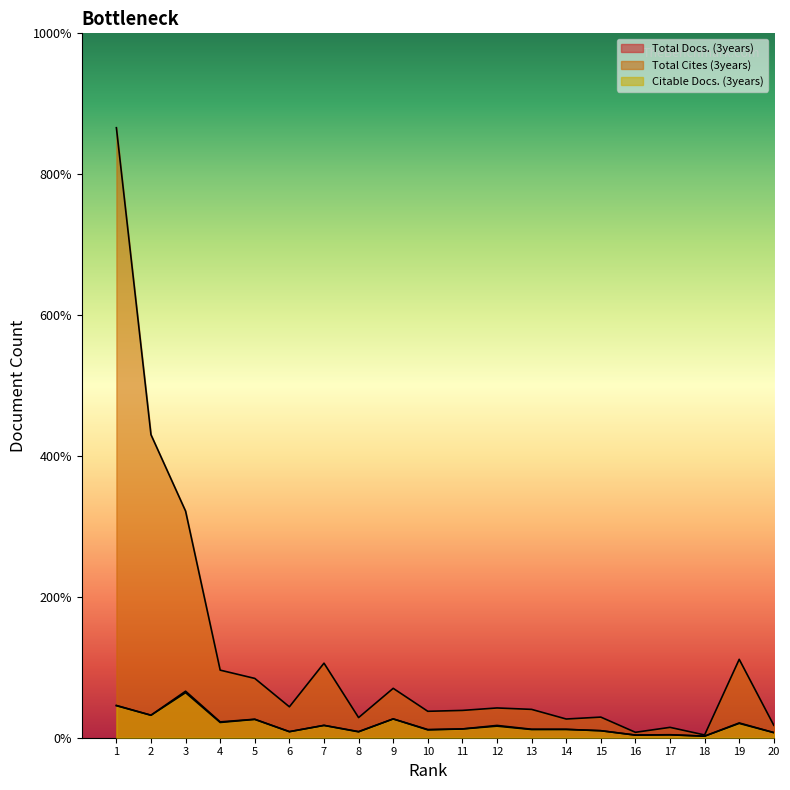

Which category has the lowest value in the Total Cites (3years) series?

18